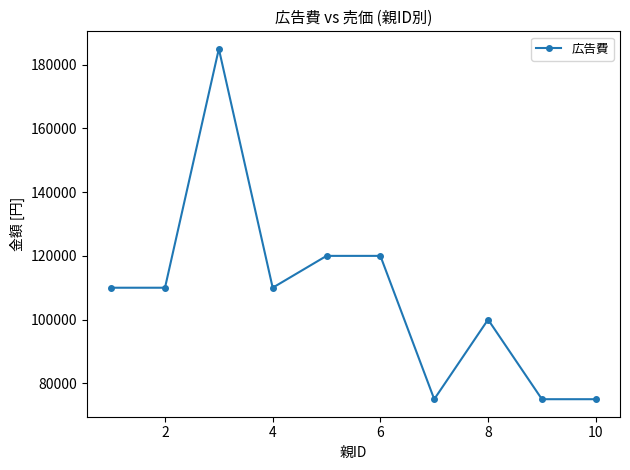

True or false: the data has more than 1 interior local peaks.

True